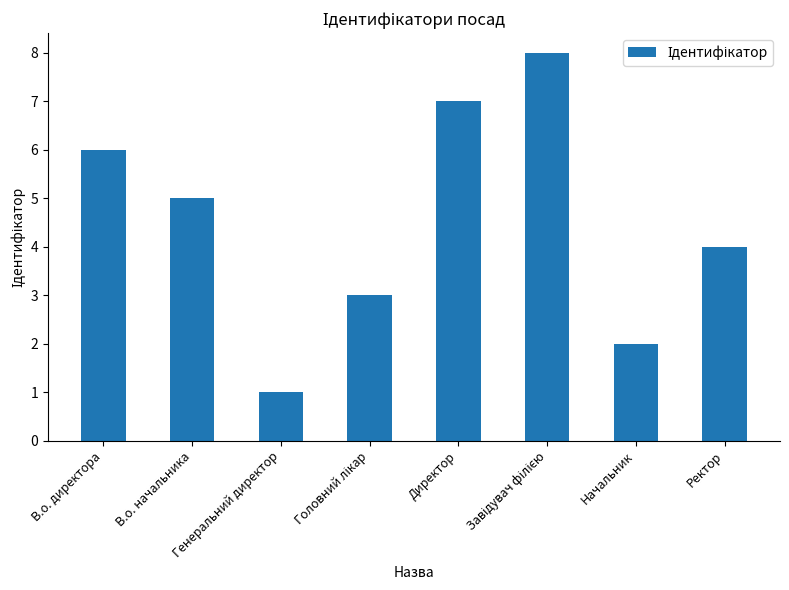

Between В.о. директора and Директор, which is larger?

Директор